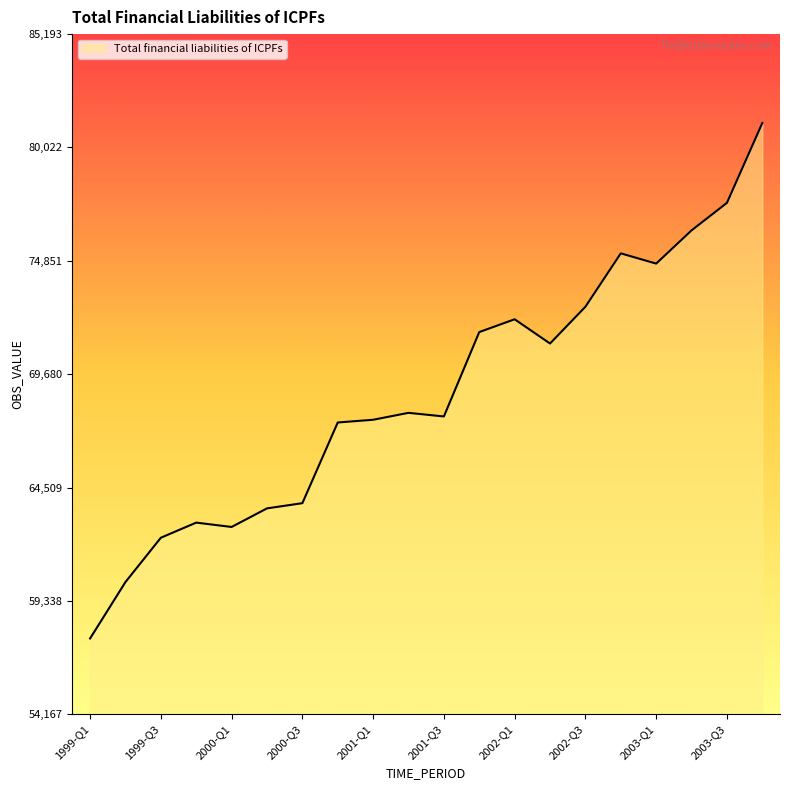

What is the greatest value displayed?

81137